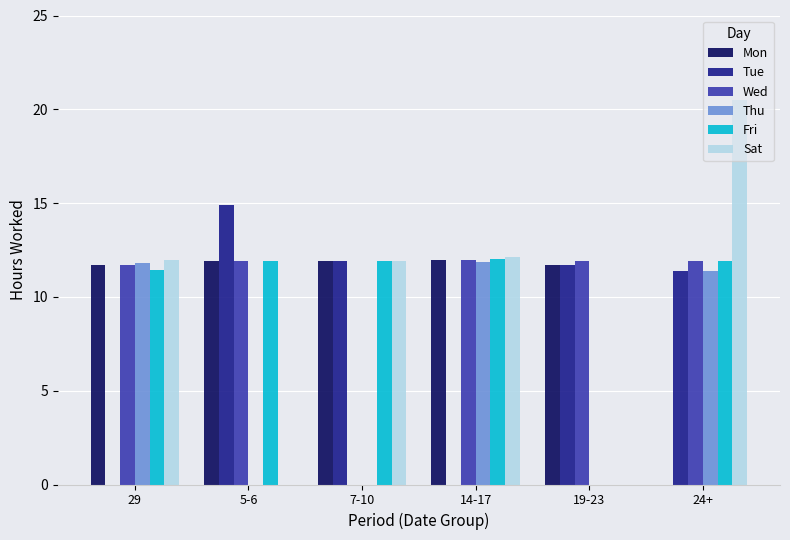

The value of Fri at 14-17 is 12.0. True or false?

True